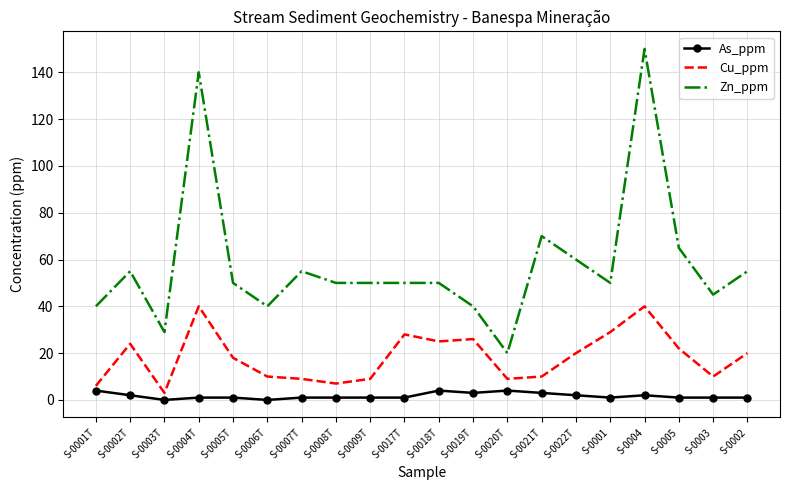

True or false: As_ppm and Zn_ppm cross at least once.

False